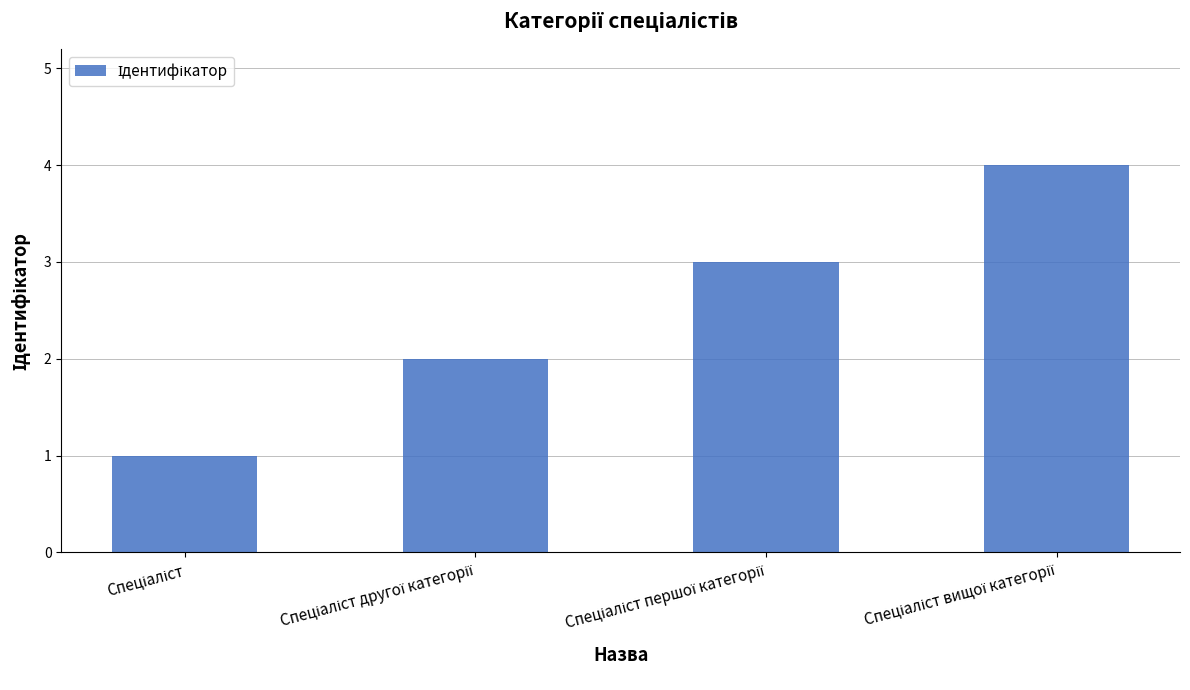

What is the sum of all values?

10